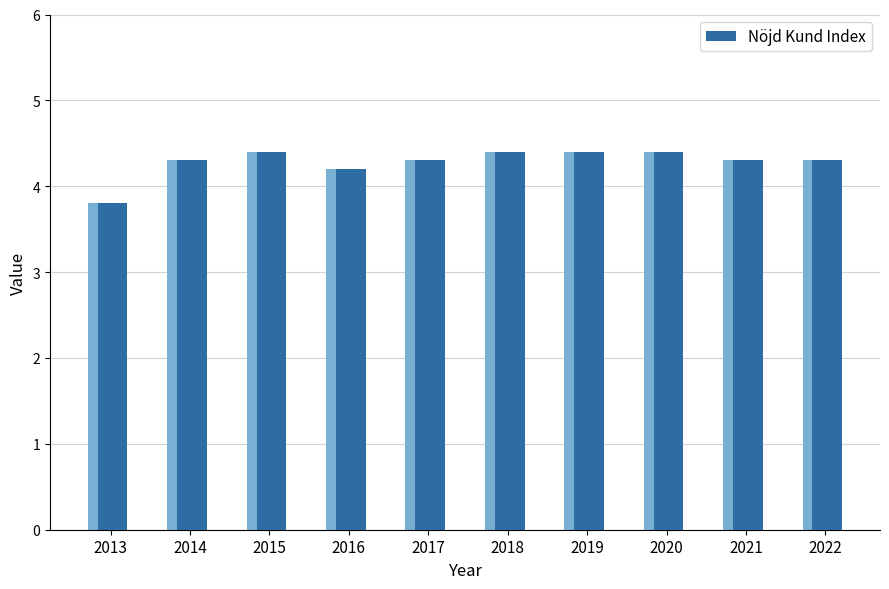

Reading left to right, extract all data points from this chart.

3.8	4.3	4.4	4.2	4.3	4.4	4.4	4.4	4.3	4.3